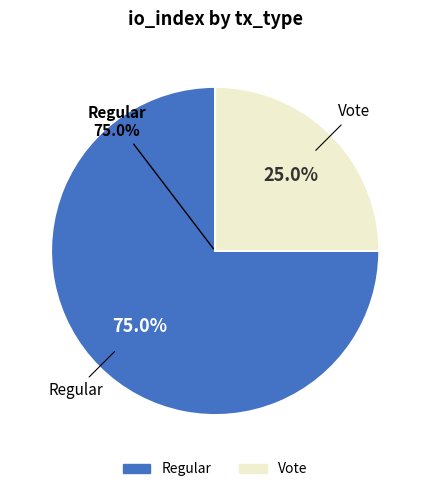

Which category has the smallest portion of the pie?

Vote